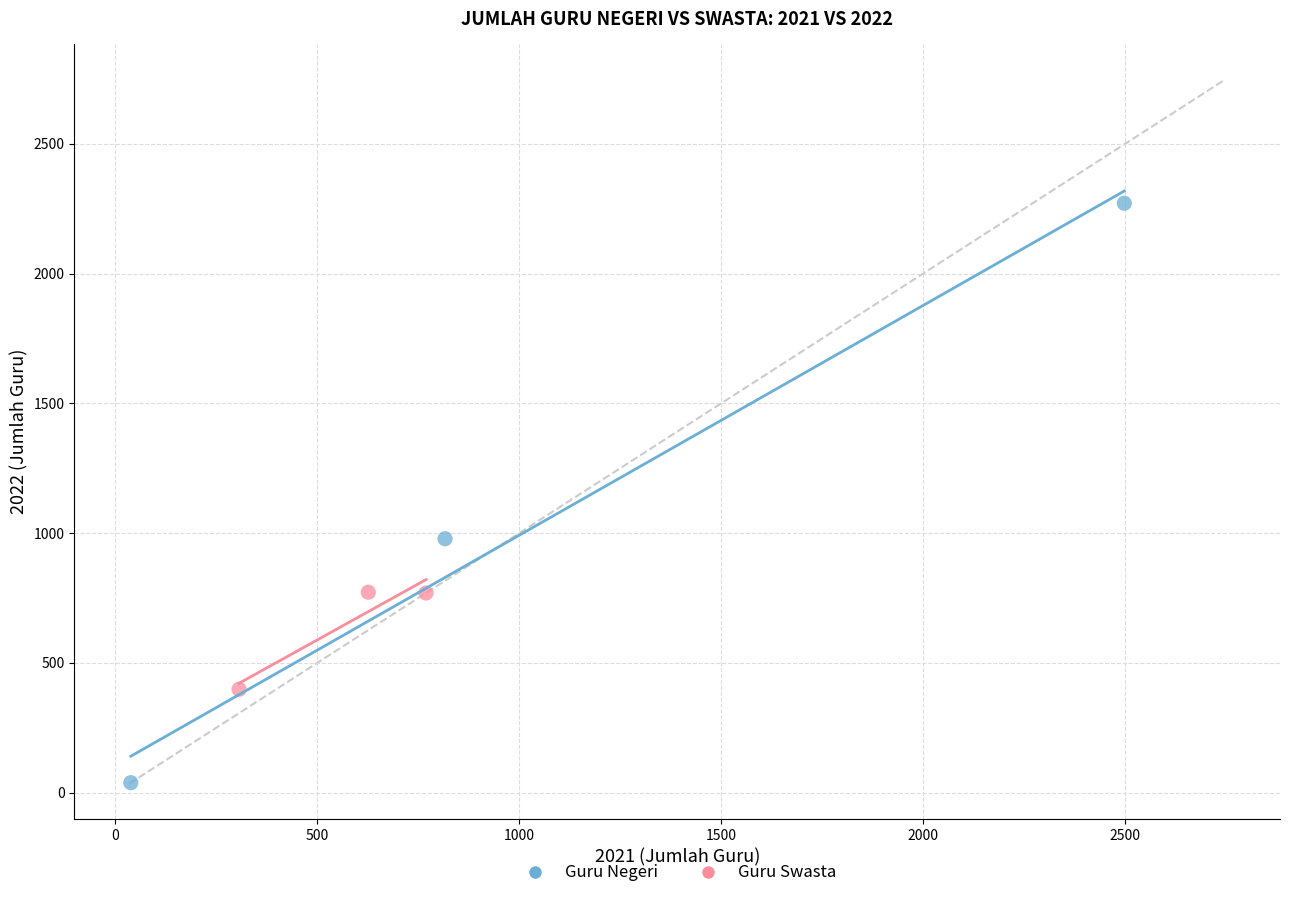

Which series has the largest Y range (max minus min)?

Guru Negeri